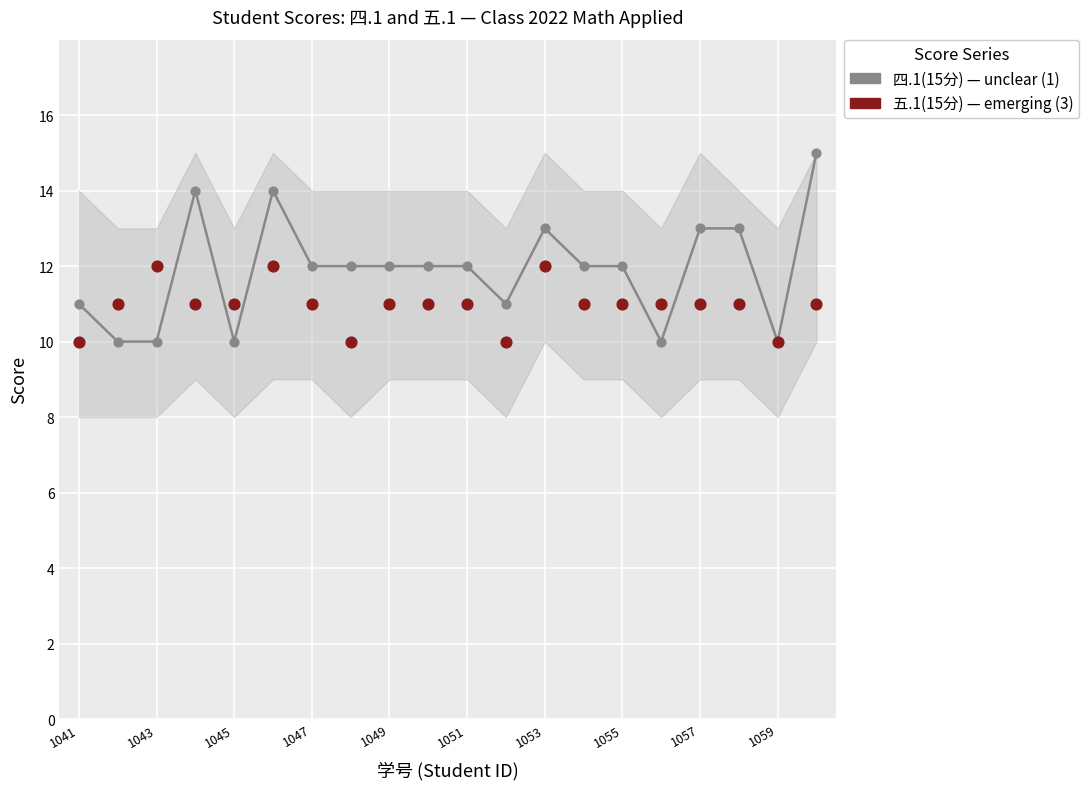

Which series reaches the minimum Y coordinate?

四.1(15分)